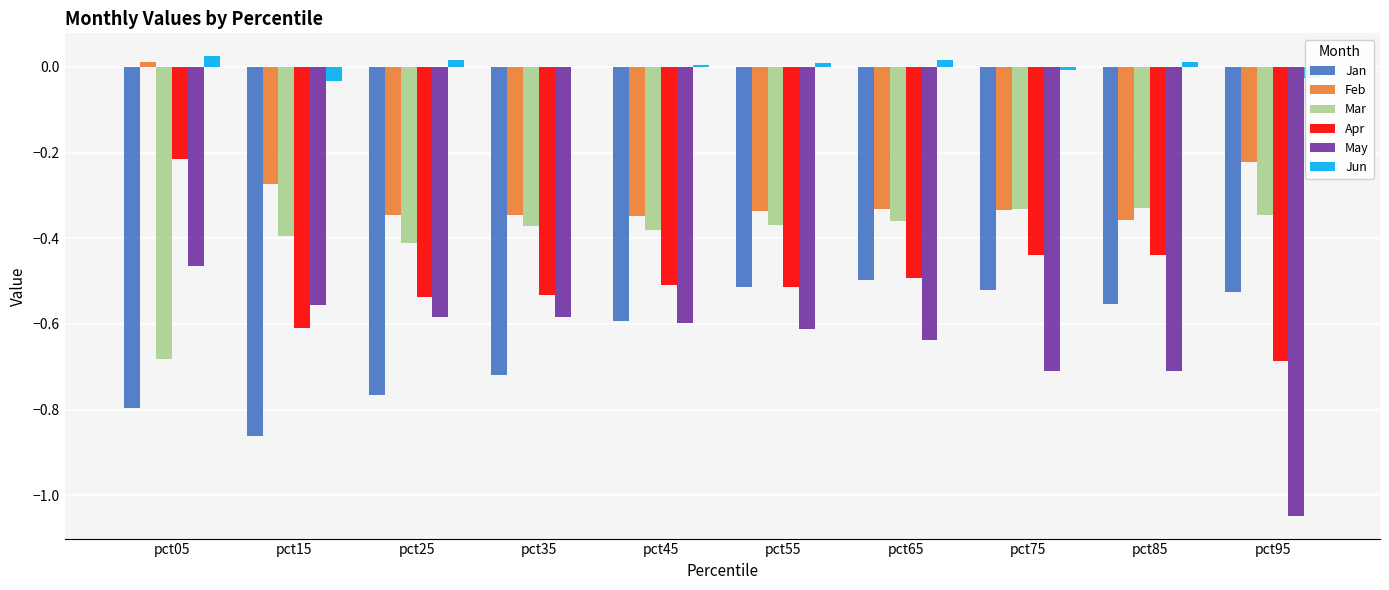

What is the sum of all May values?

-6.5